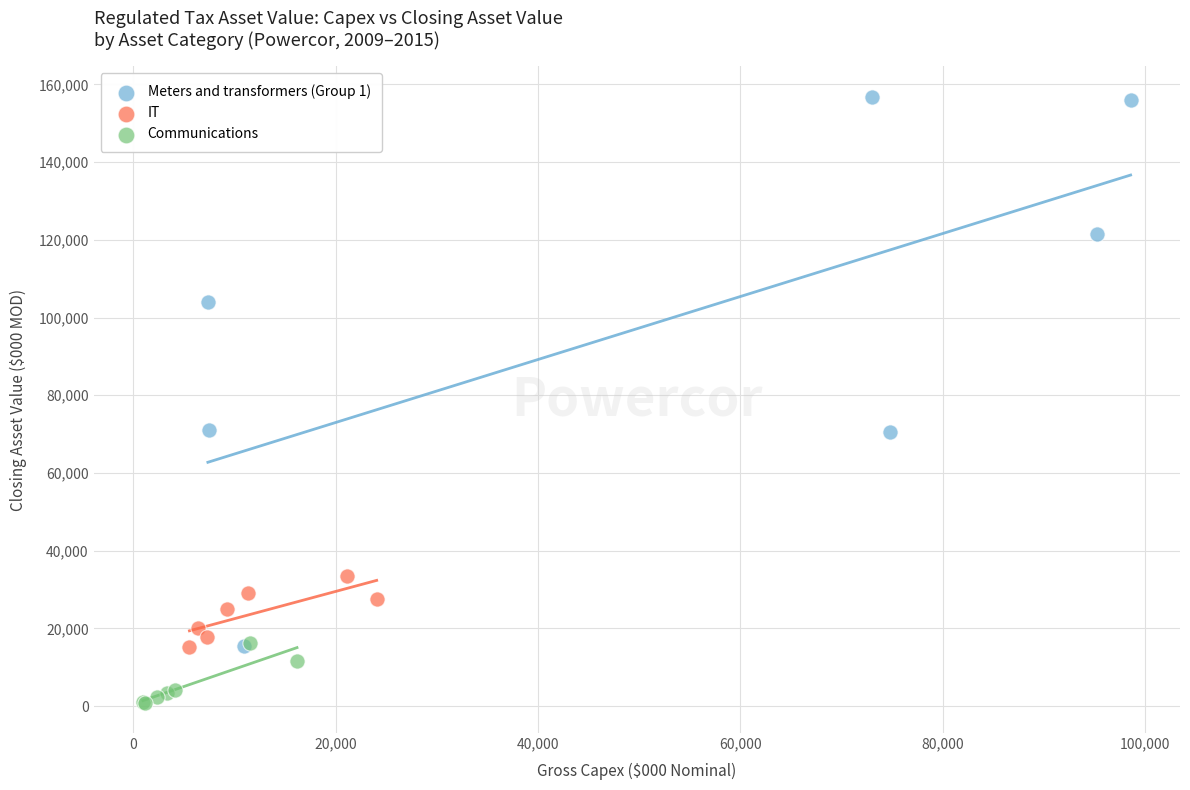

Which series has the widest spread of Y values?

Meters and transformers (Group 1)